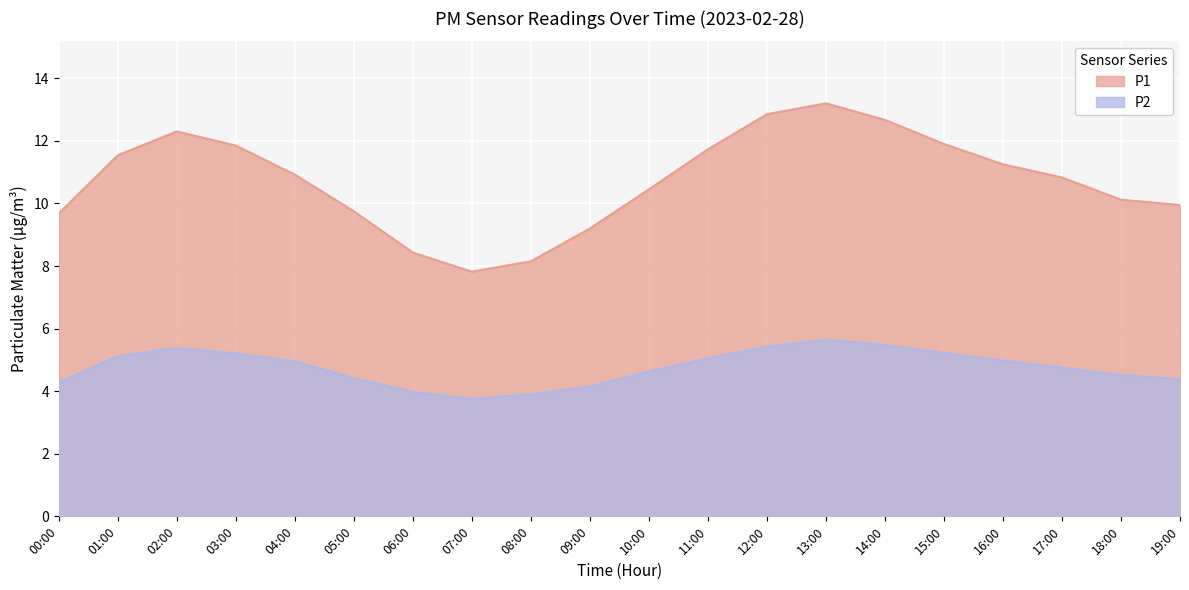

Rank the series by their maximum value, from highest to lowest.

P1, P2